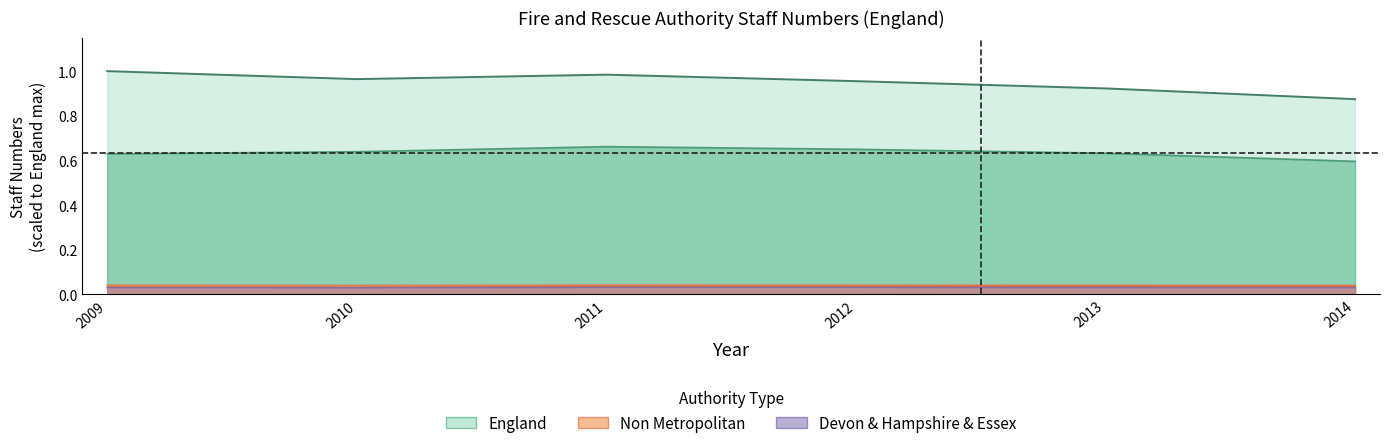

Count the Hampshire values in the range 0 to 1.

6